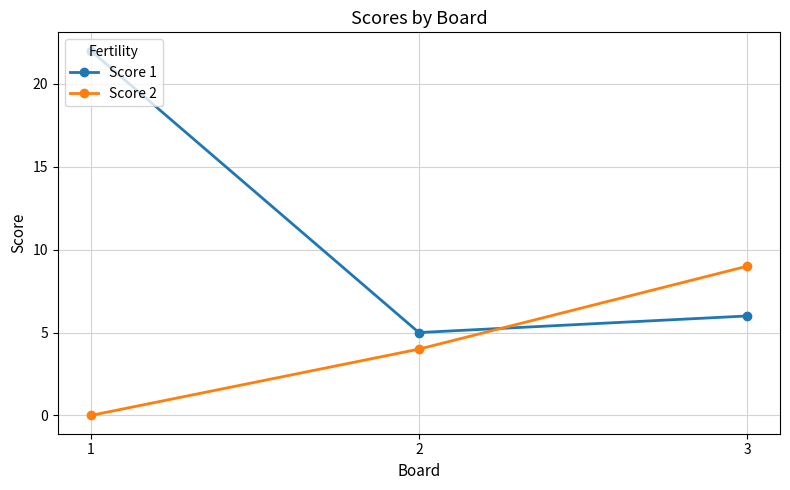

What is the average value of the Score 2 series?

4